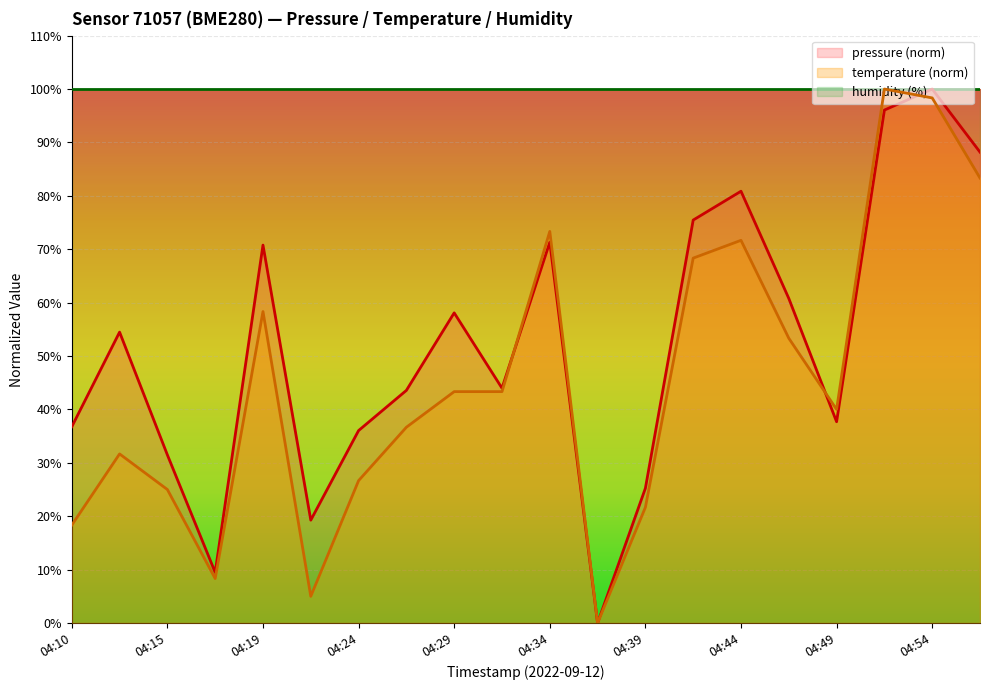

What is the difference between the maximum and second lowest values in the pressure series?

90.5